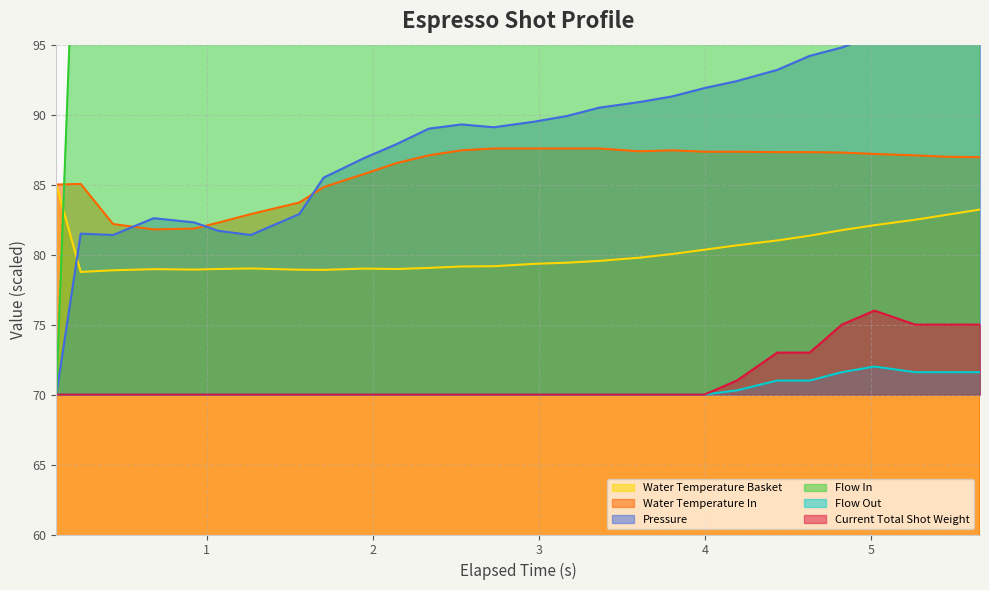

At which label does flow_in first exceed 158?

2.728